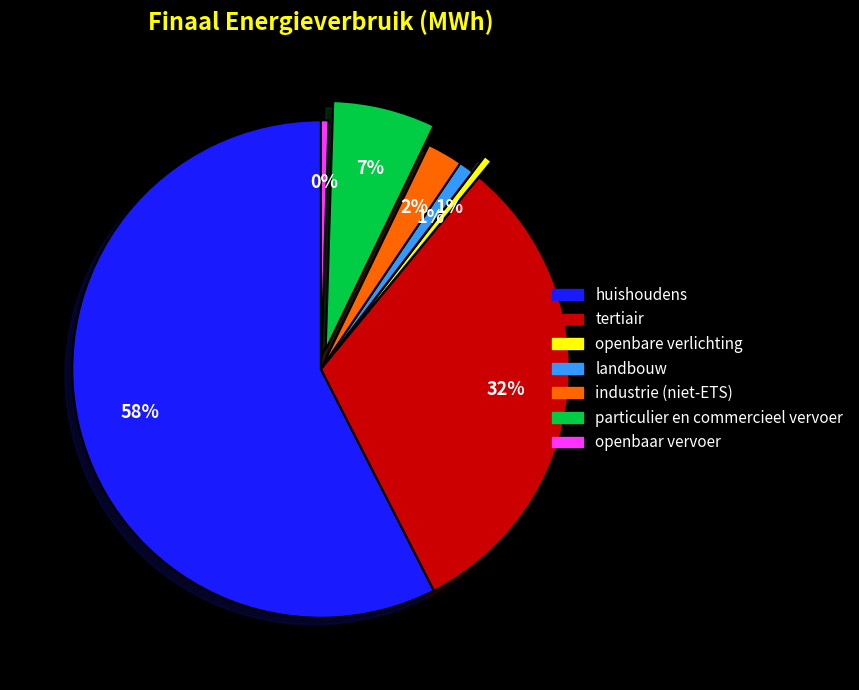

To the nearest percent, what portion does landbouw represent?

1%